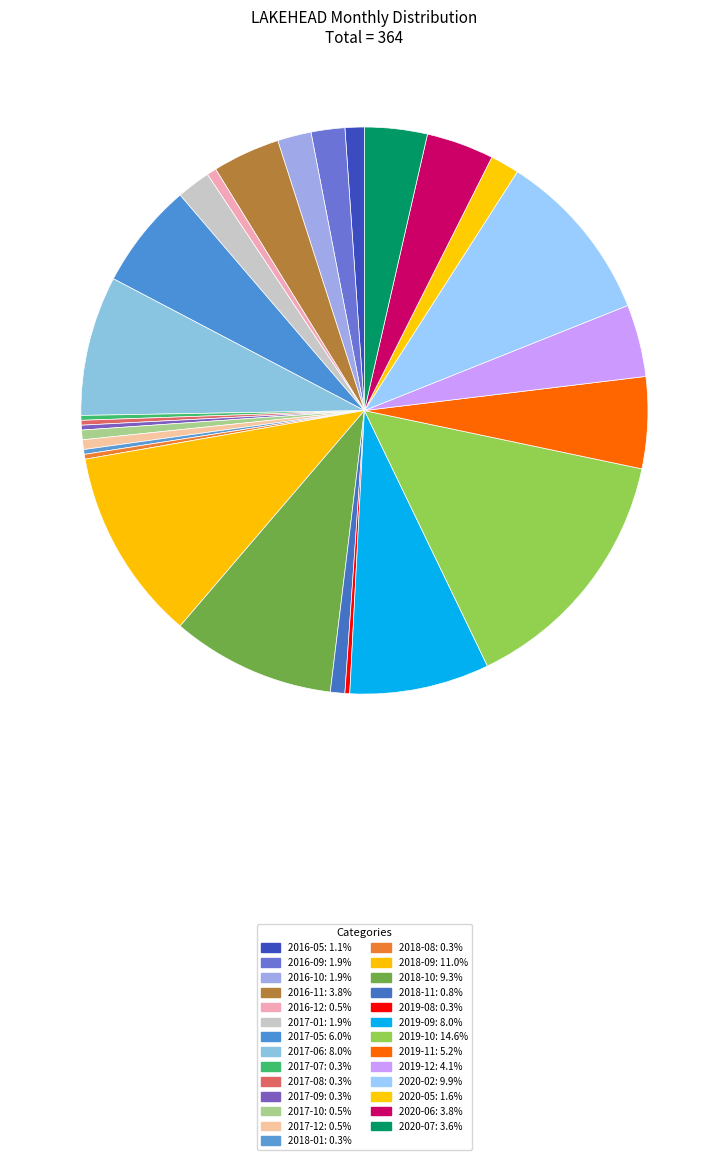

To the nearest percent, what is the average slice percentage?

4%